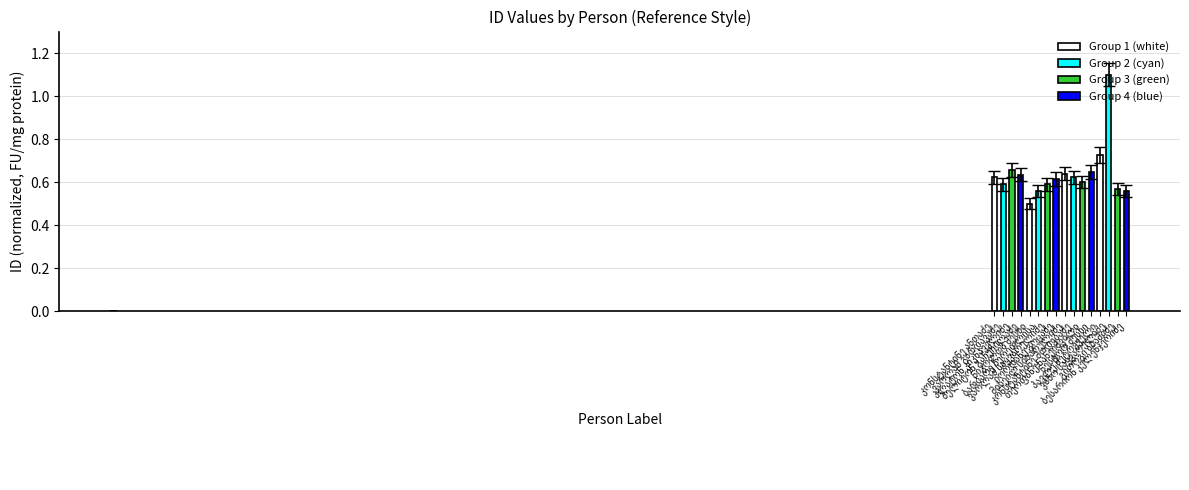

What is the difference between the second highest and minimum values?

0.2